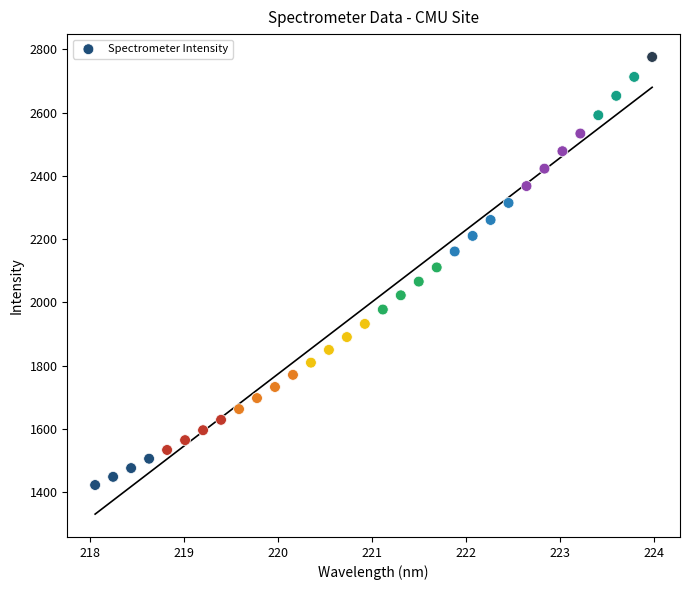

What is the range of X values (max minus min)?

5.9